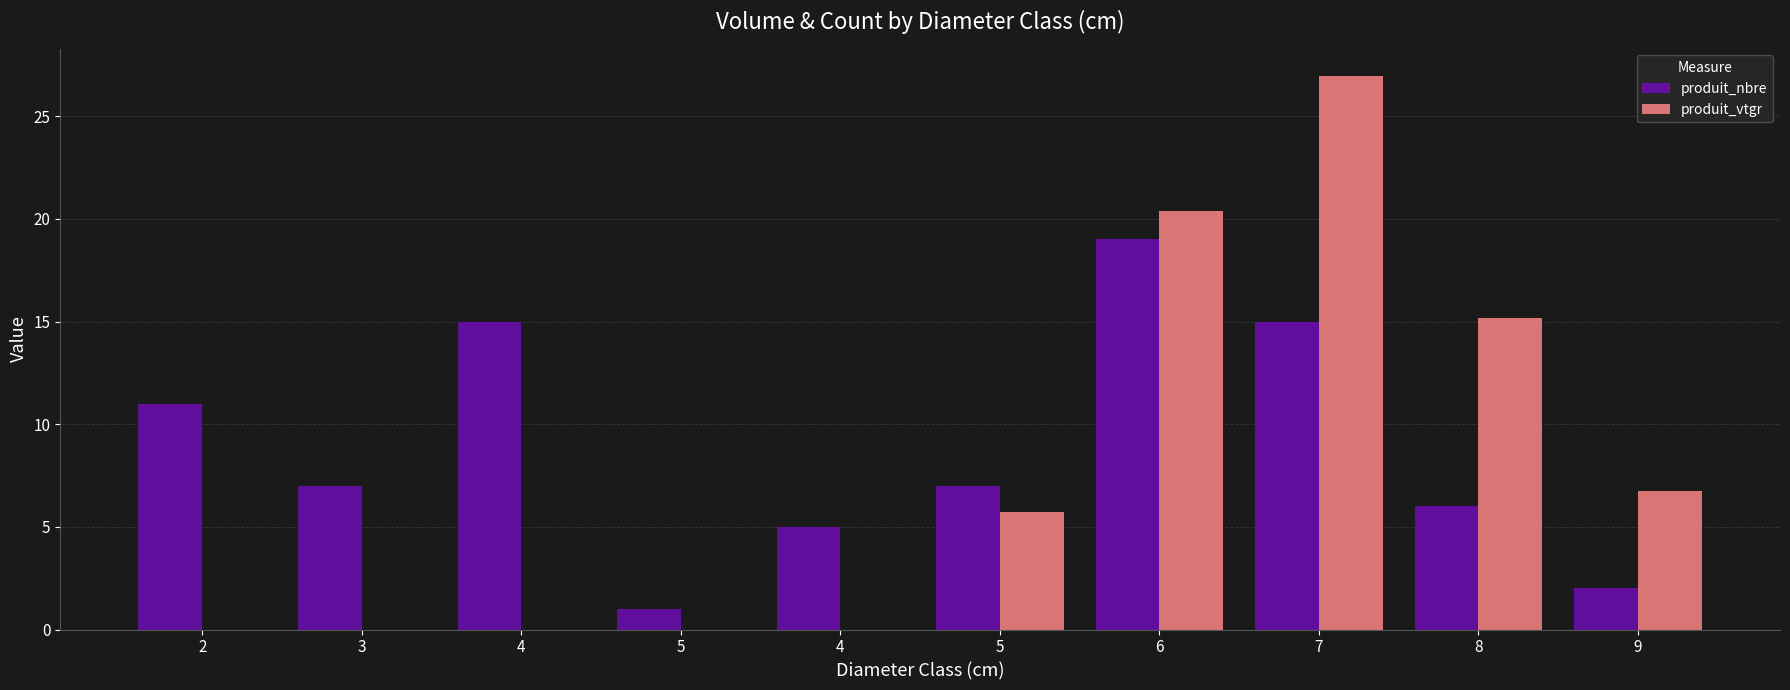

Reading left to right, transcribe all the data shown in this chart.

produit_nbre: 11.0	7.0	15.0	1.0	5.0	7.0	19.0	15.0	6.0	2.0
produit_vtgr: 0.0	0.0	0.0	0.0	0.0	5.7	20.4	26.9	15.2	6.8